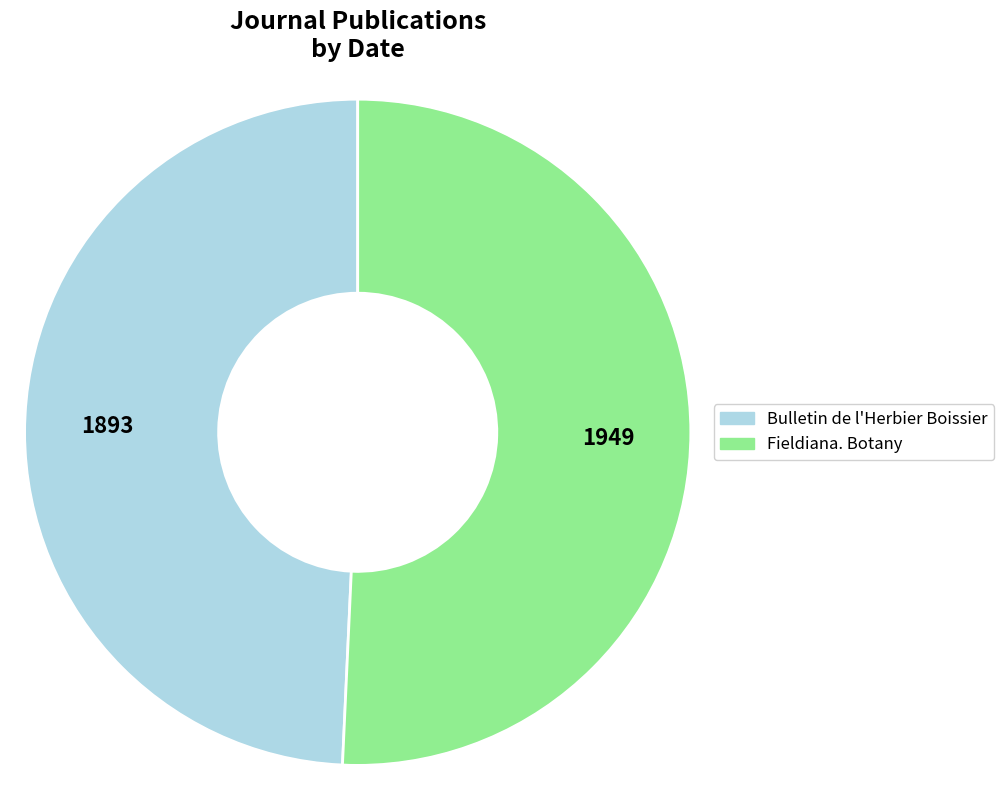

Rank the categories by value from highest to lowest.

Fieldiana. Botany, Bulletin de l'Herbier Boissier